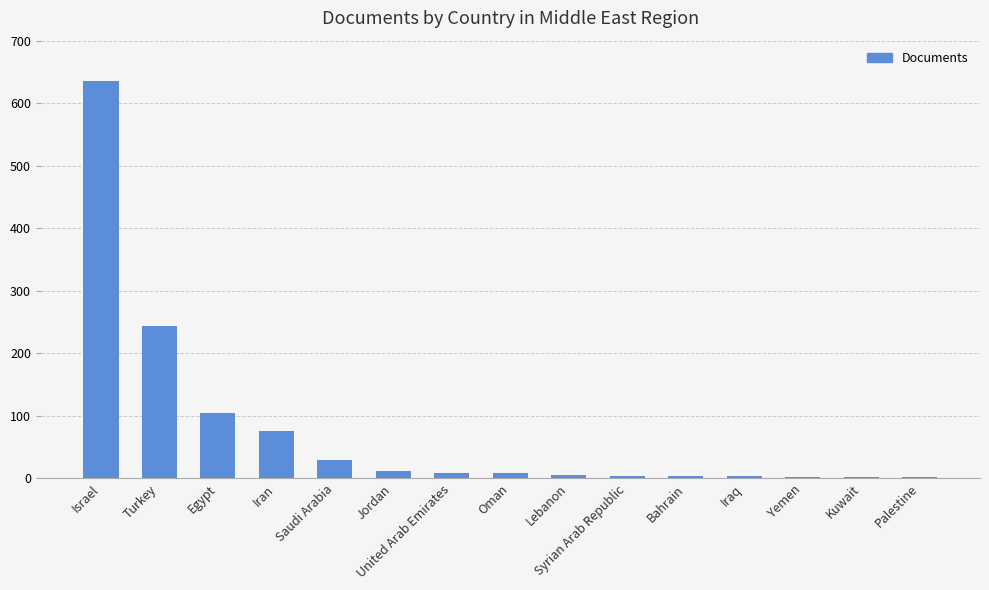

Count the number of categories in the chart.

15